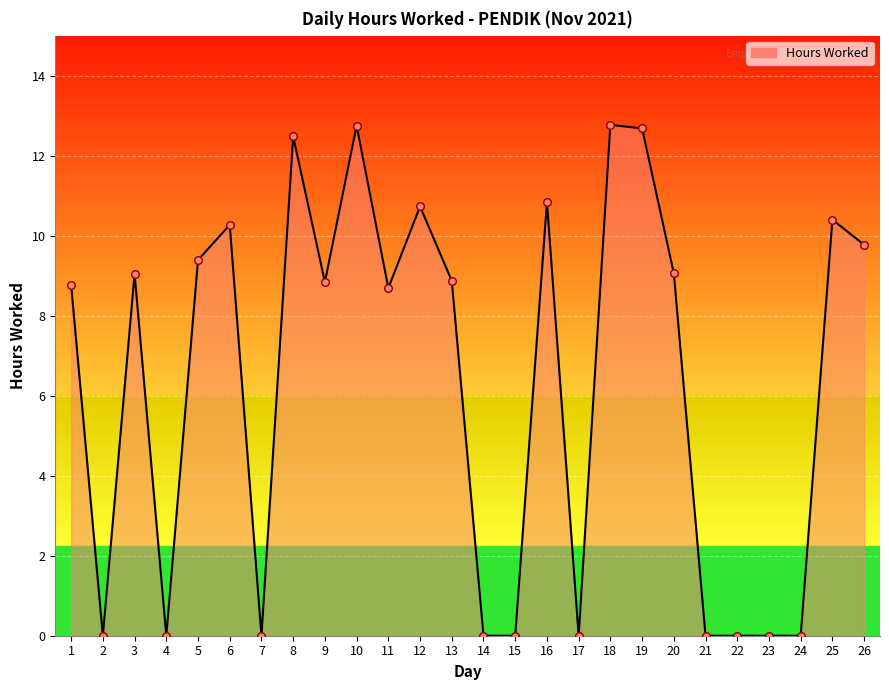

What is the change in value from 20 to 22?

-9.1